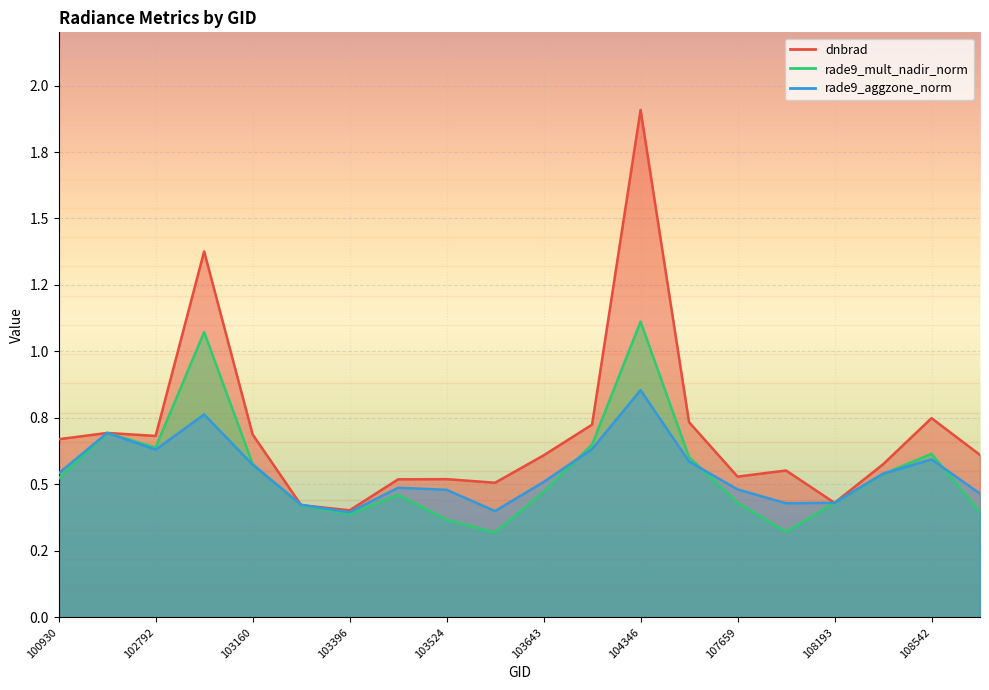

Rank the categories by dnbrad value from highest to lowest.

104346, 102919, 108542, 104355, 104112, 102671, 103160, 102792, 100930, 108715, 103643, 108369, 107832, 107659, 103524, 103515, 103634, 108193, 103279, 103396